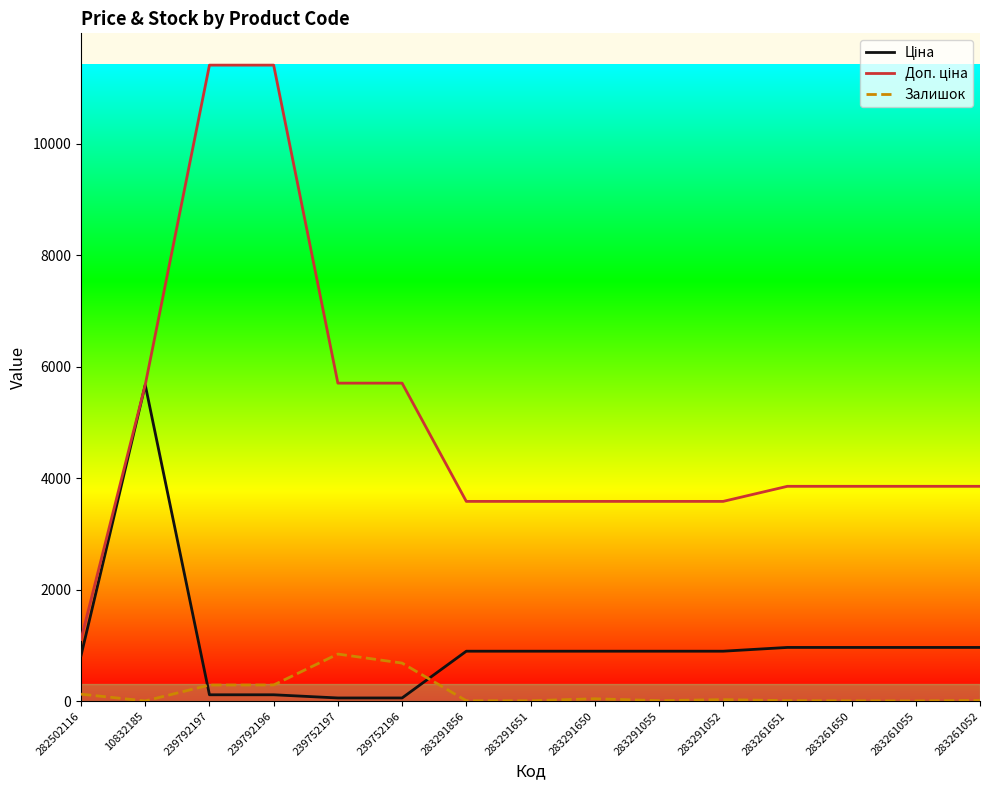

What position from the right is 10832185?

14